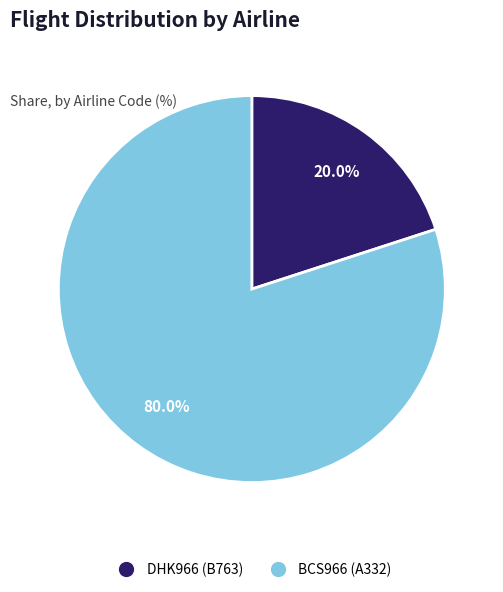

Is BCS966 the majority of the pie?

Yes